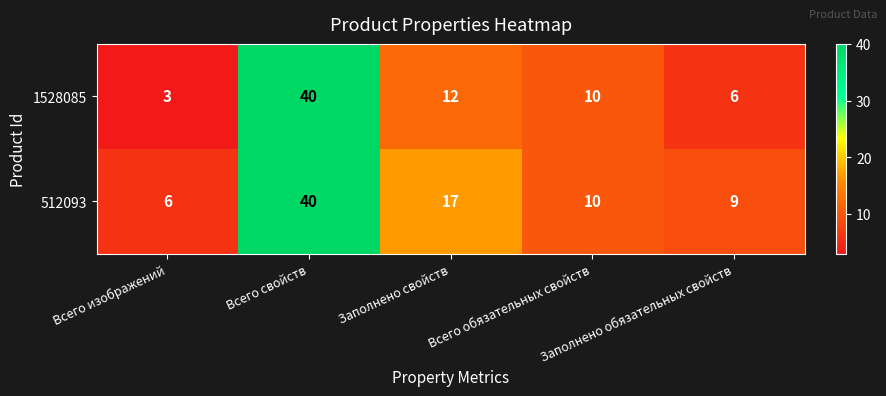

What is the difference between the second highest and second lowest values in the 1528085 series?

6